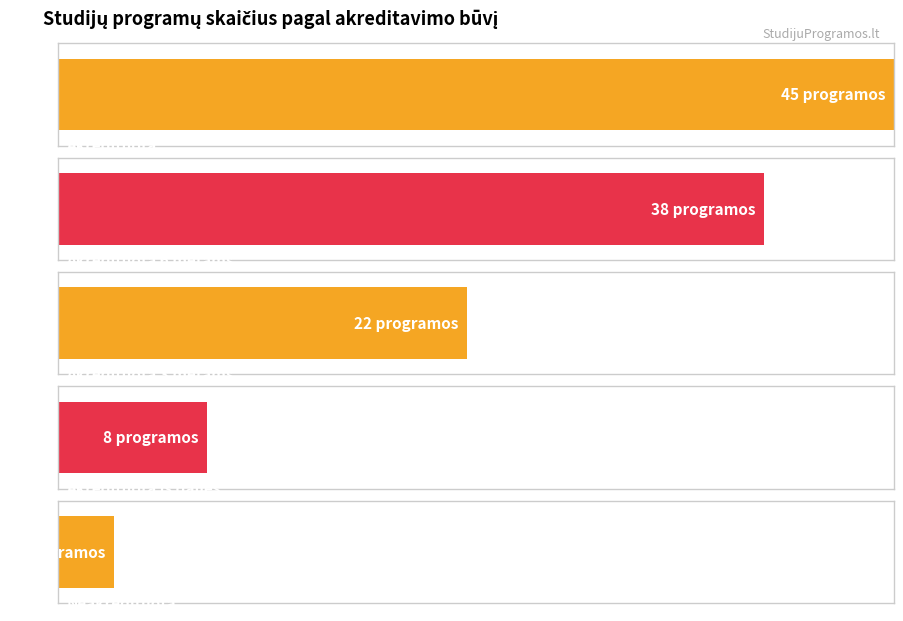

The value at Akredituota 3 metams (2) is 3. True or false?

False